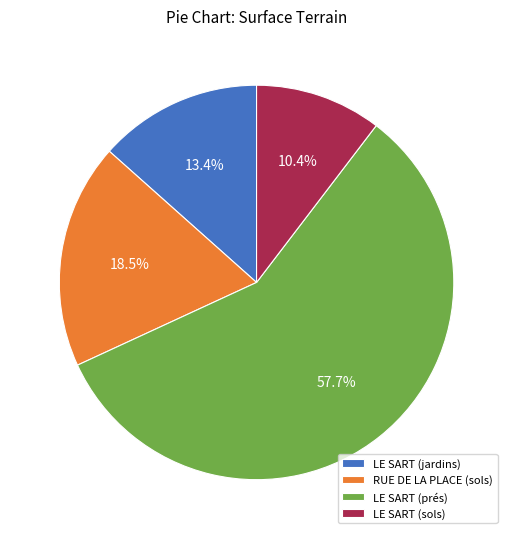

What is the total percentage of LE SART (sols) and LE SART (prés)?

68.1%